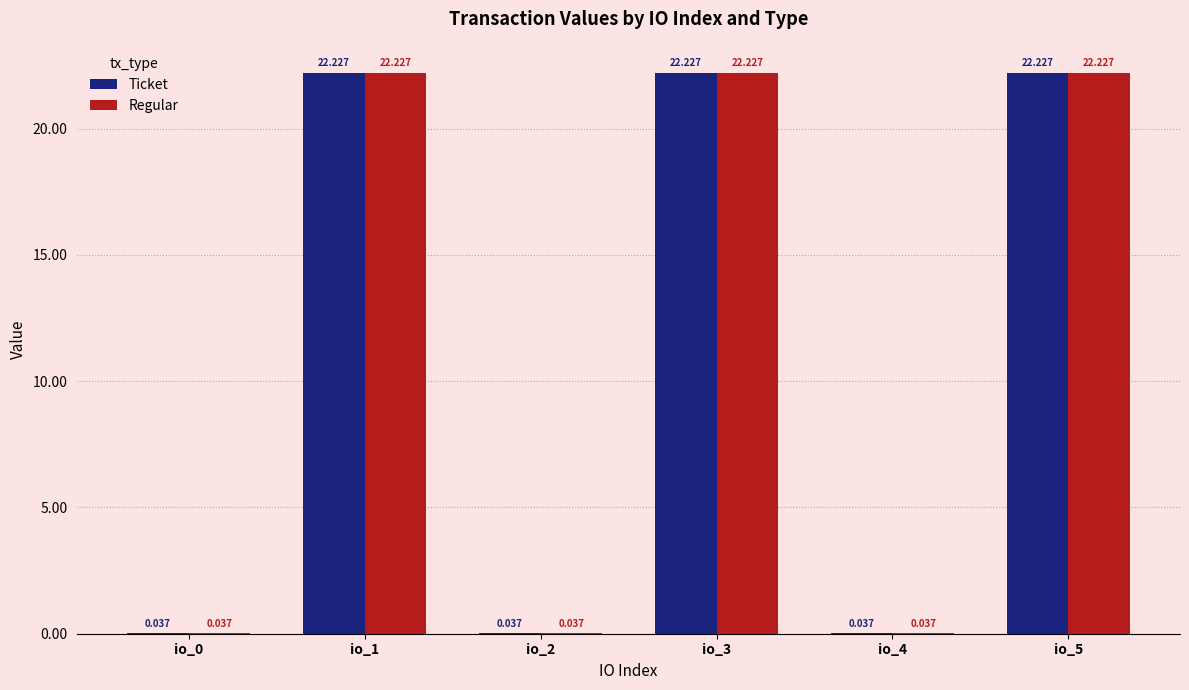

Is the value of Ticket at io_4 greater than the value of Regular at io_3?

No